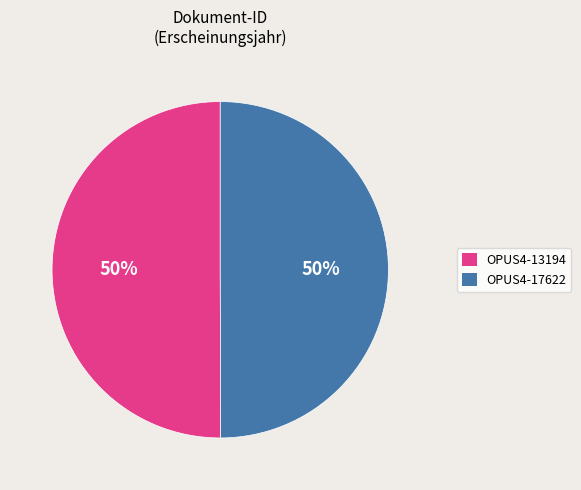

To the nearest percent, what percentage of the pie is OPUS4-17622?

50%